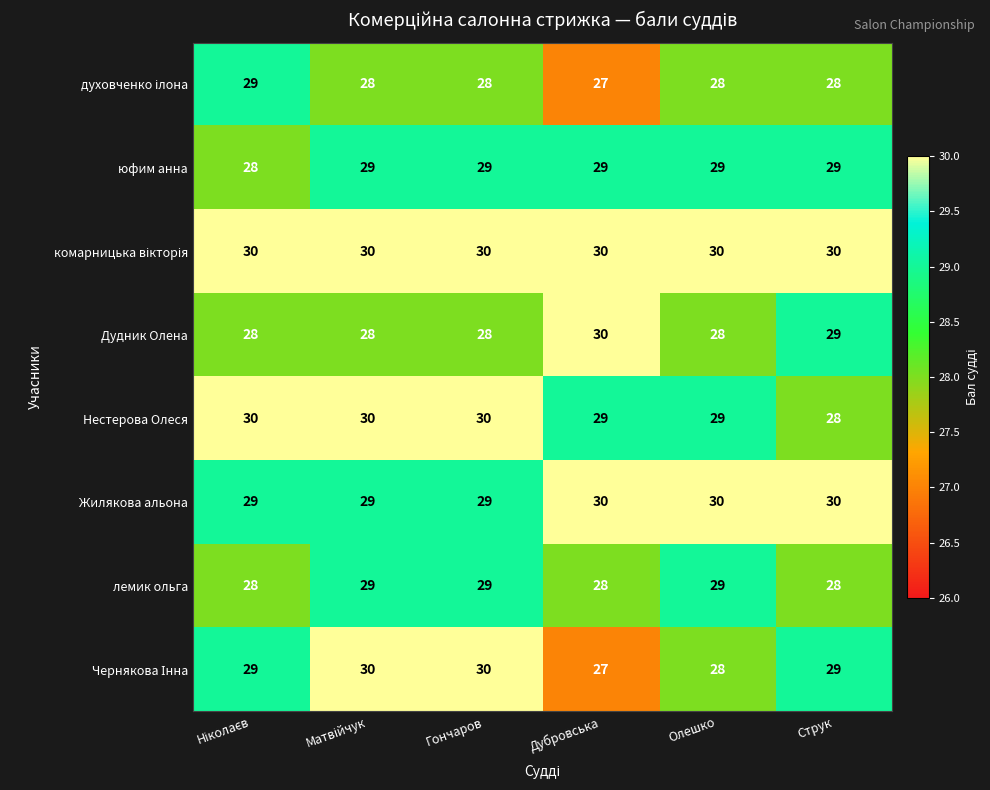

How many categories are shown in the chart?

6